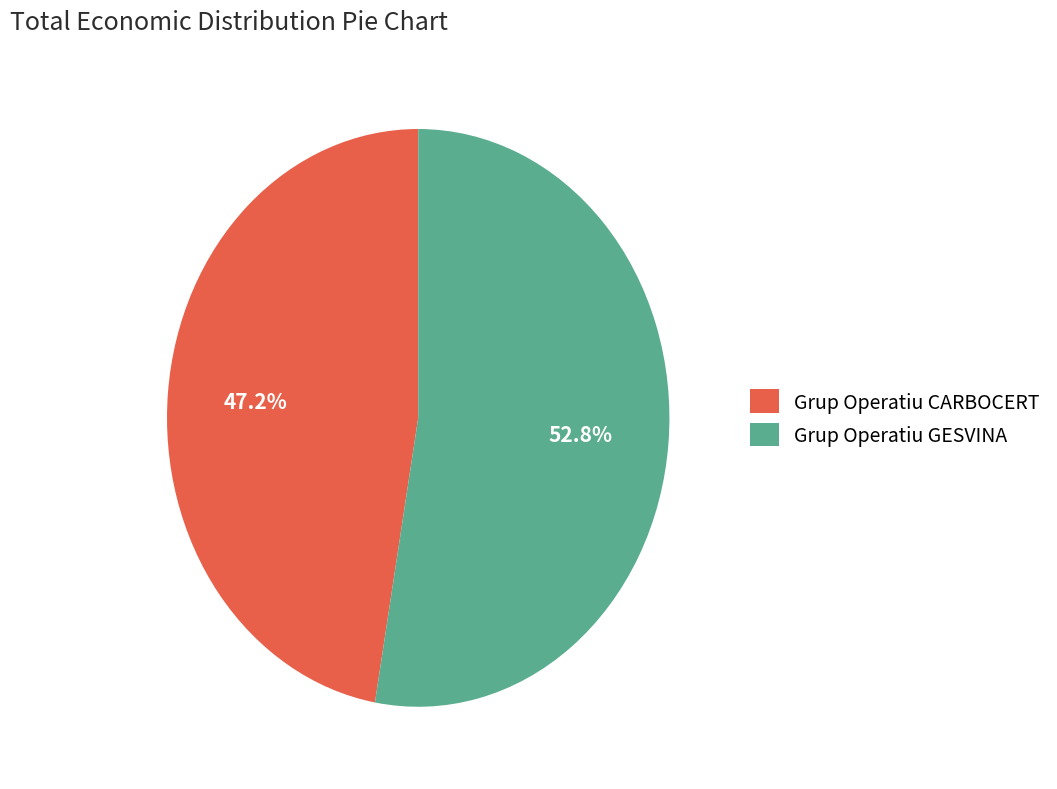

To the nearest percent, what is the combined percentage of Grup Operatiu GESVINA and Grup Operatiu CARBOCERT?

100%